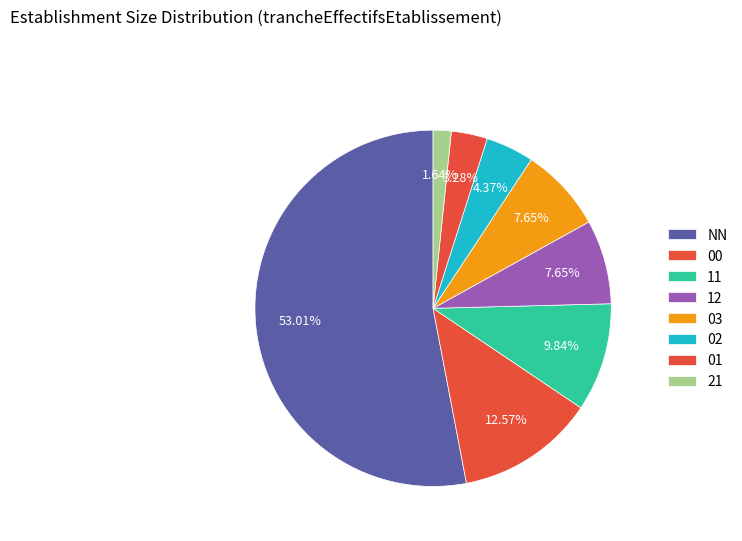

Approximately how many times larger is the value at 03 compared to 11?

0.8